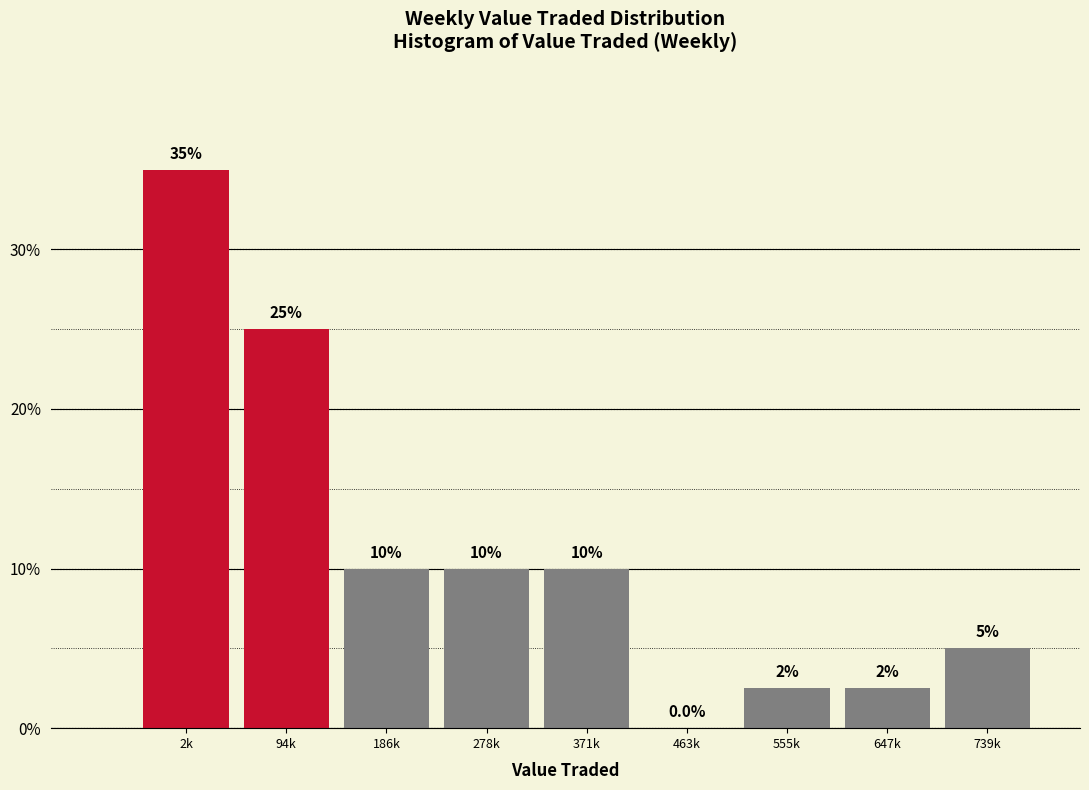

Reading right to left, list all the values displayed in this chart.

739k=5.0	647k=2.5	555k=2.5	463k=0.0	371k=10.0	278k=10.0	186k=10.0	94k=25.0	2k=35.0